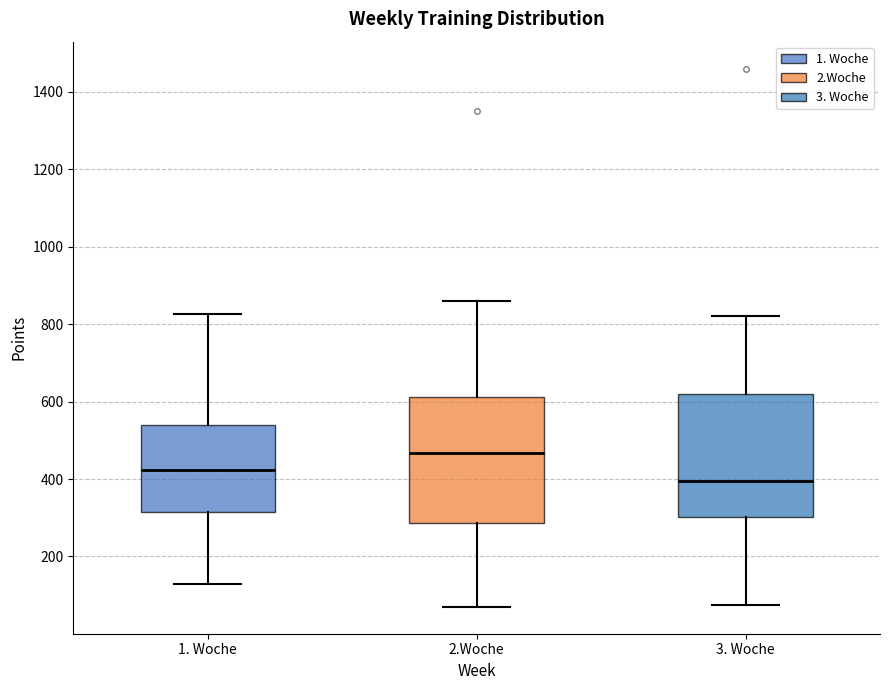

Reading left to right, transcribe this box plot: for each box, give where its median line is, the range the box spans, and where its two whiskers end, as read against the y-axis. The values are not printed on the chart, so give them approximately, as read against the axis.

1. Woche: median 420, box 320 to 540, whiskers 140 to 820
2.Woche: median 460, box 280 to 620, whiskers 80 to 860
3. Woche: median 400, box 300 to 620, whiskers 80 to 820